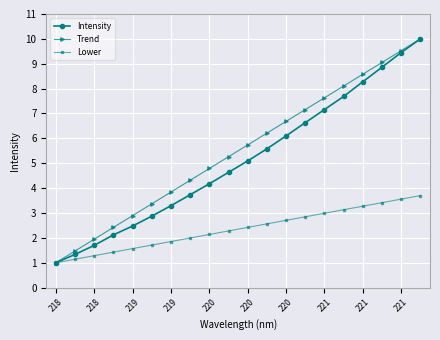

What is the lowest value of the Intensity series?

1.0